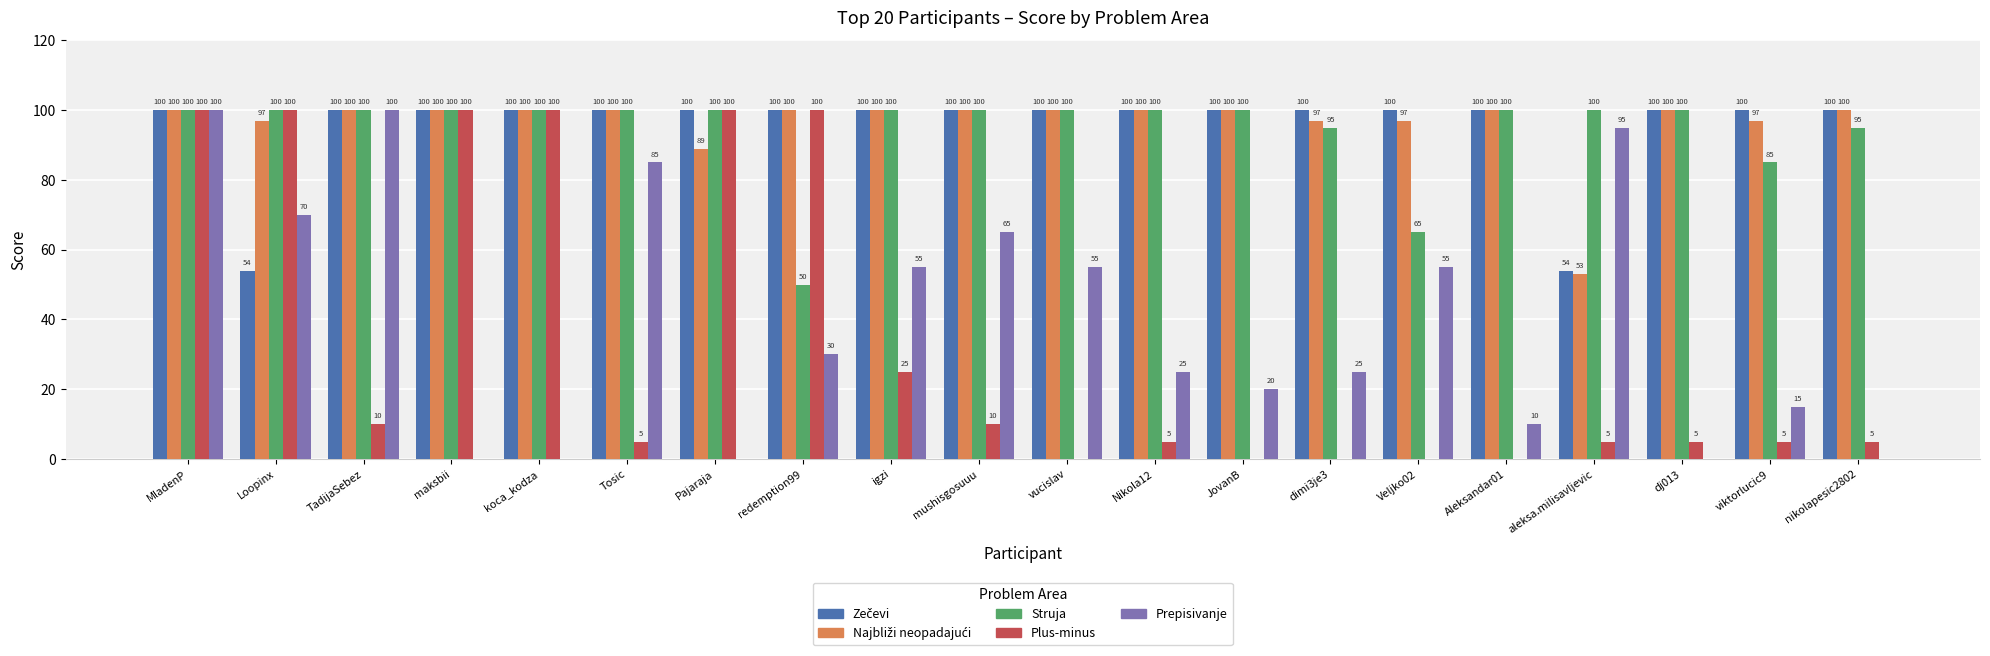

At which category is the sum across all series the highest?

MladenP